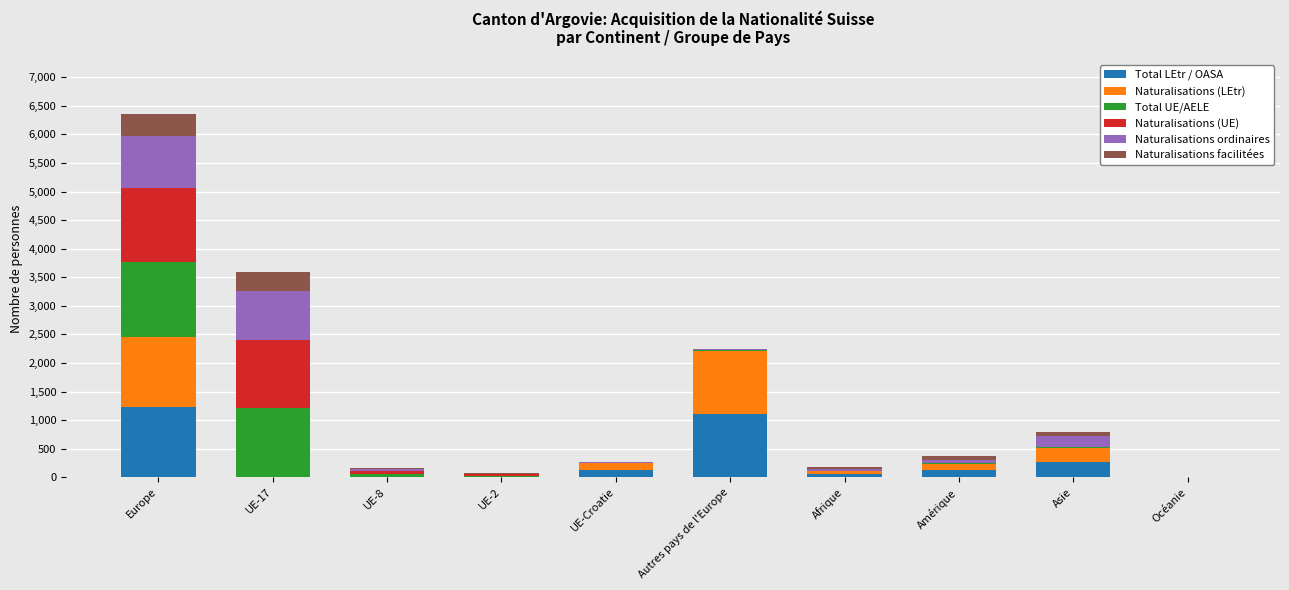

Are the bars horizontal?

No